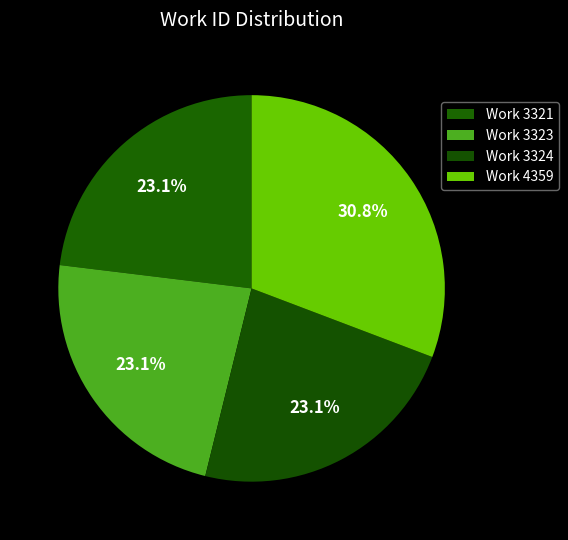

Is there a majority slice in this chart?

No